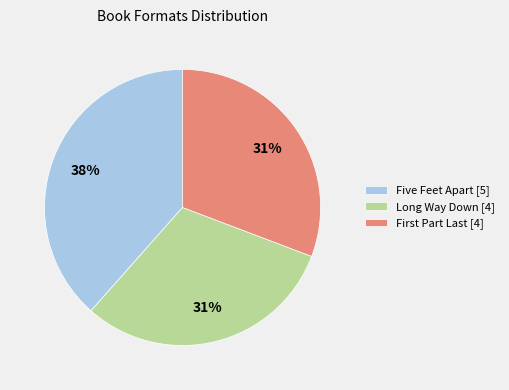

What is the largest slice in the pie chart?

Five Feet Apart [5]